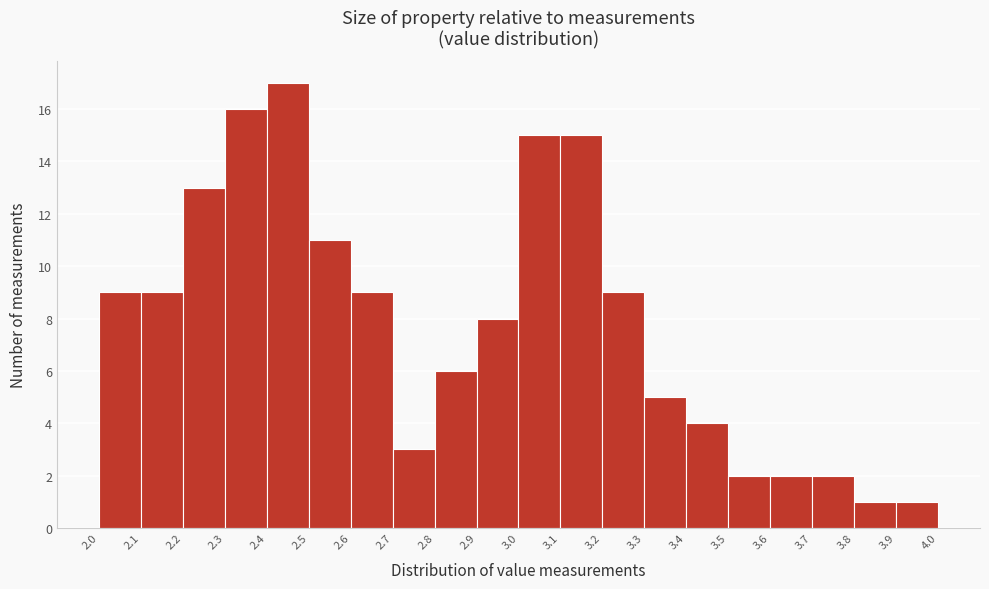

Reading left to right, list every bar in this chart as the range it spans on the x-axis followed by its height. The values are not printed on the chart, so give them approximately, as read against the axis.

2.0 to 2.1: 9
2.1 to 2.2: 9
2.2 to 2.3: 13
2.3 to 2.4: 16
2.4 to 2.5: 17
2.5 to 2.6: 11
2.6 to 2.7: 9
2.7 to 2.8: 3
2.8 to 2.9: 6
2.9 to 3.0: 8
3.0 to 3.1: 15
3.1 to 3.2: 15
3.2 to 3.3: 9
3.3 to 3.4: 5
3.4 to 3.5: 4
3.5 to 3.6: 2
3.6 to 3.7: 2
3.7 to 3.8: 2
3.8 to 3.9: 1
3.9 to 4.0: 1